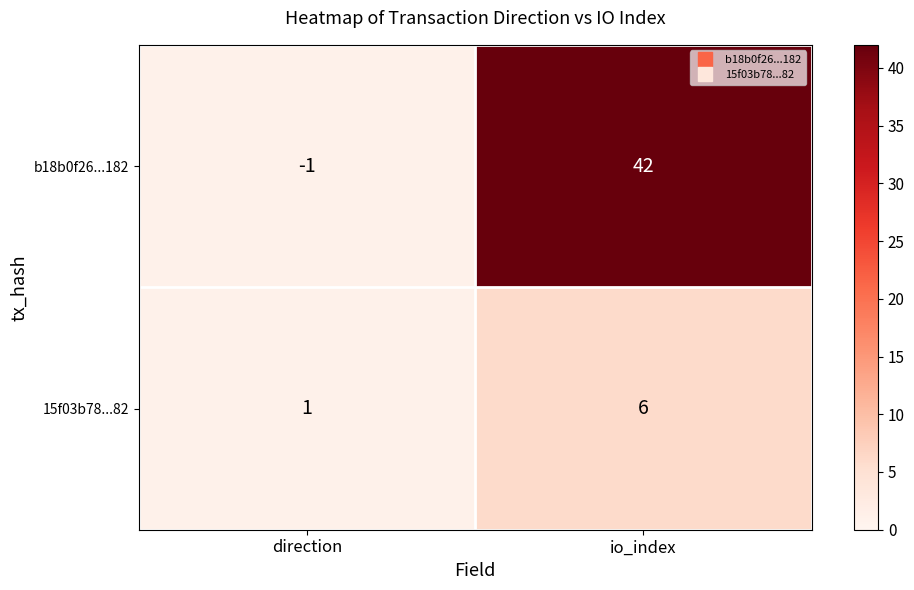

Rank the categories by 15f03b78...82 value from highest to lowest.

io_index, direction